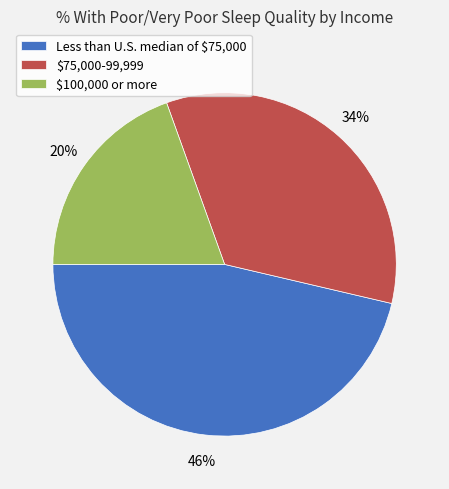

How many segments does this pie chart have?

3